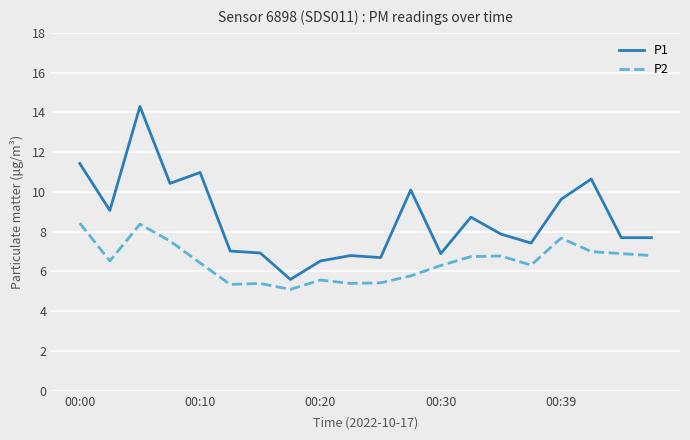

True or false: P1 has more than 0 interior local peaks.

True